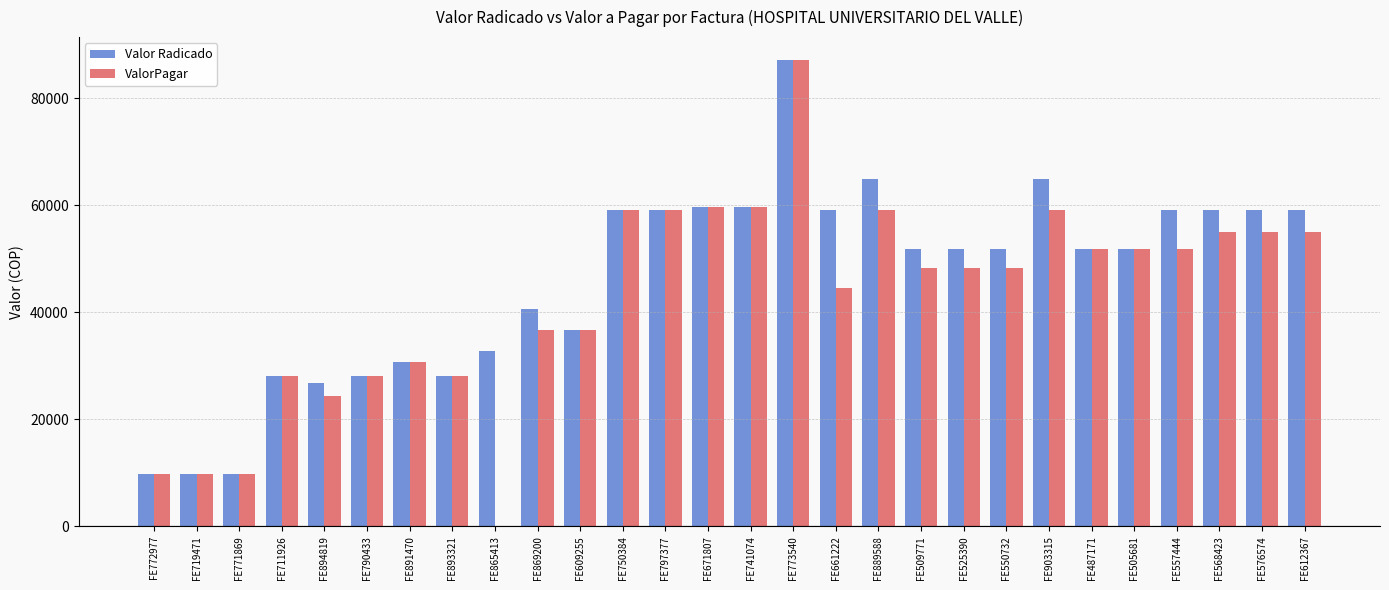

What are all the series names shown in the legend?

Valor Radicado, ValorPagar